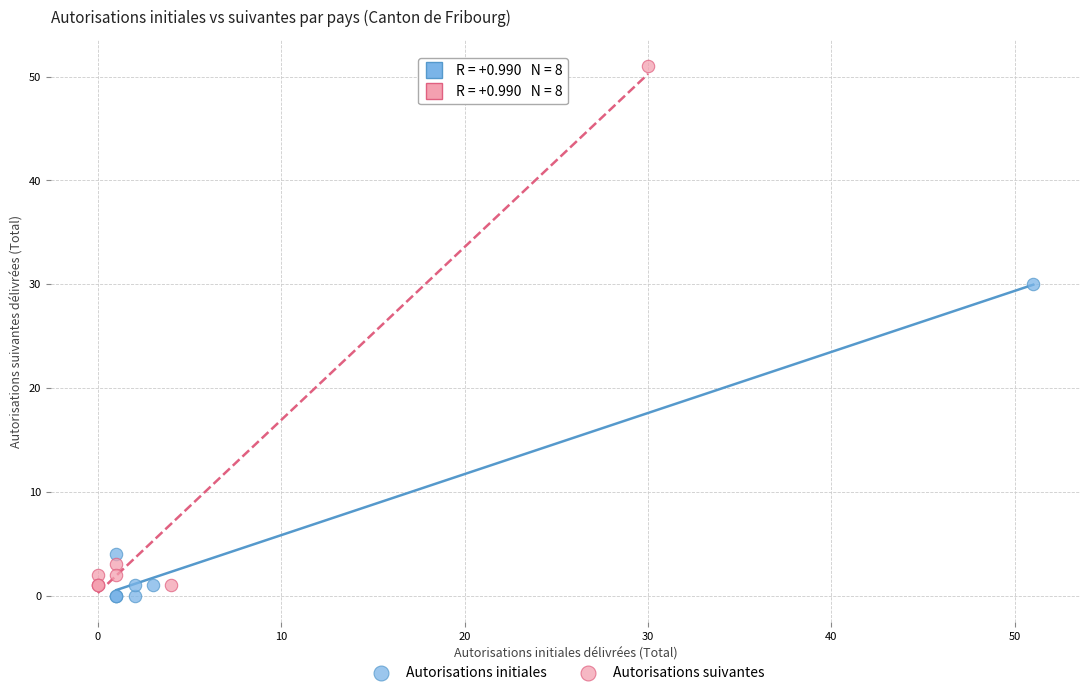

Which series has the widest spread of Y values?

Autorisations suivantes